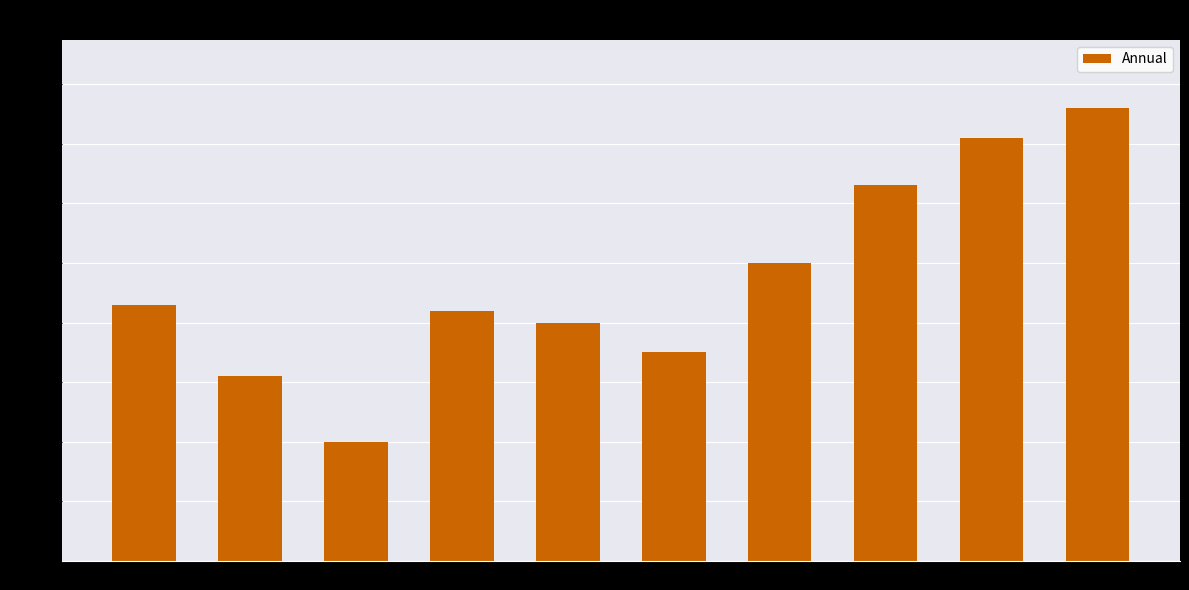

Does the chart contain any negative values?

No